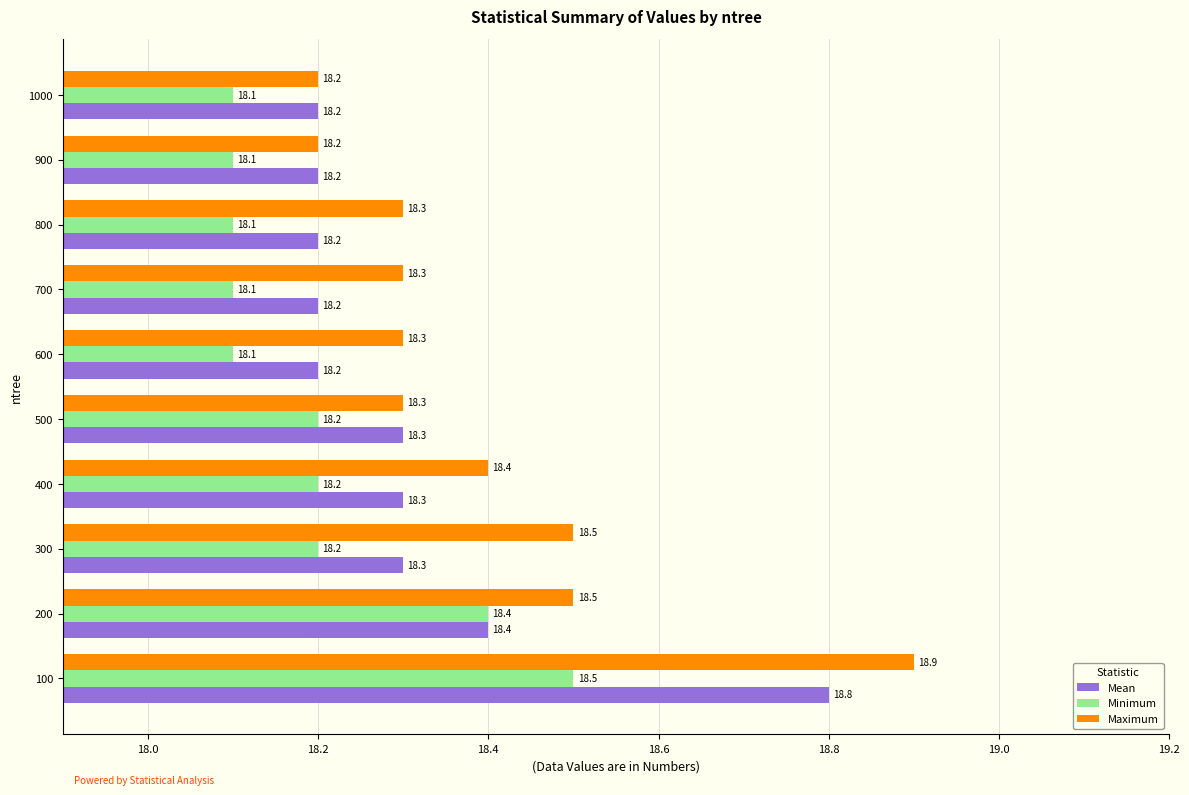

The Mean series shows 18.3 at 500. True or false?

True